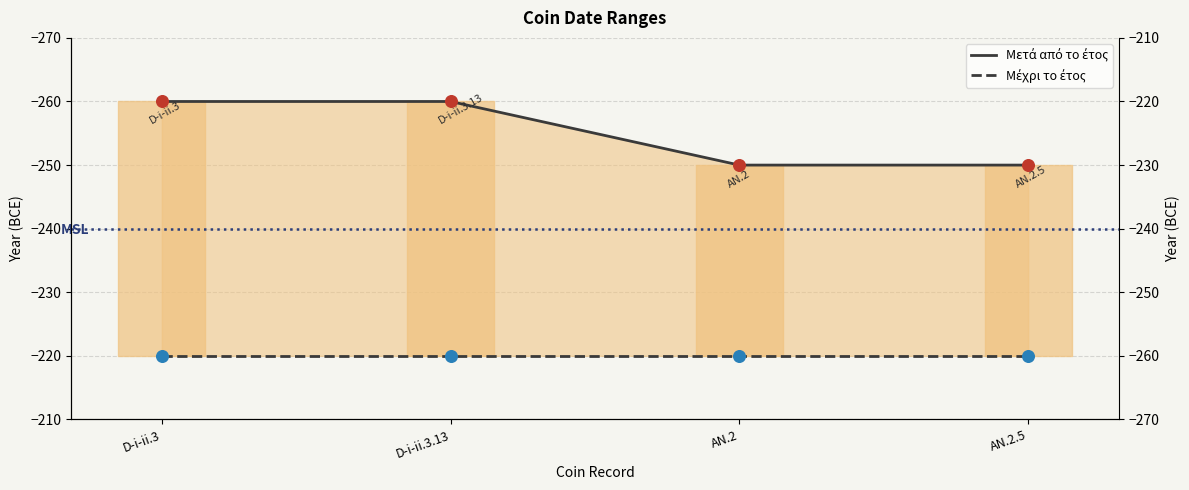

At which category is the sum across all series the highest?

AN.2